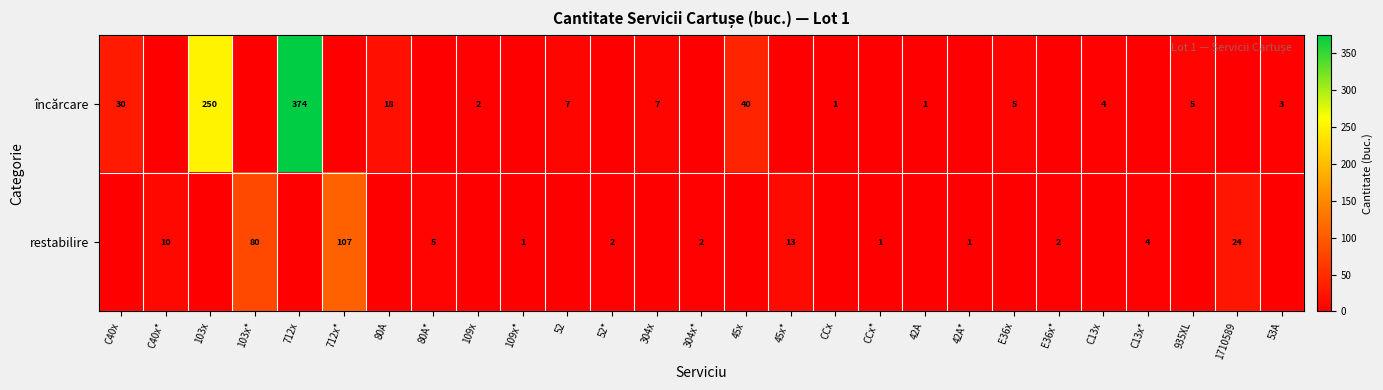

The încărcare series shows 1 at E36x. True or false?

False